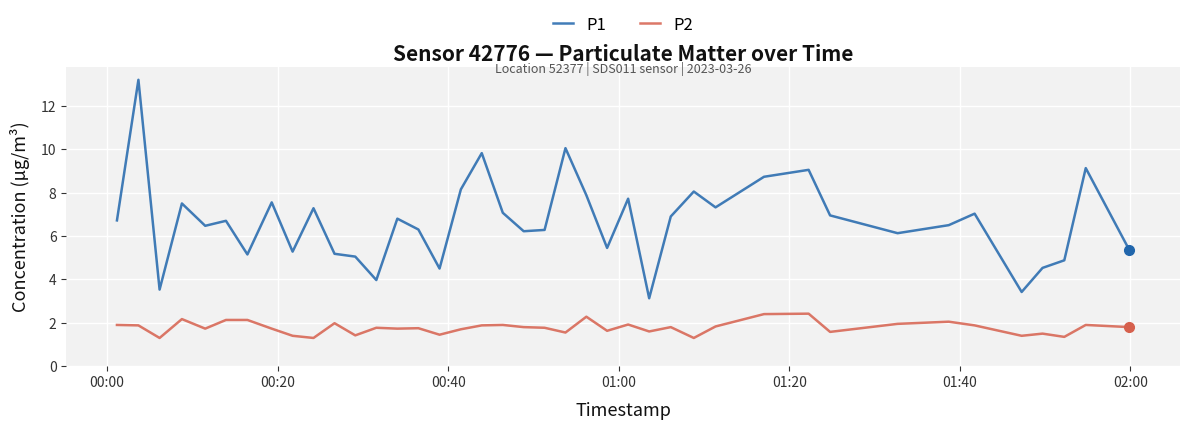

True or false: P1 and P2 intersect in this chart.

False